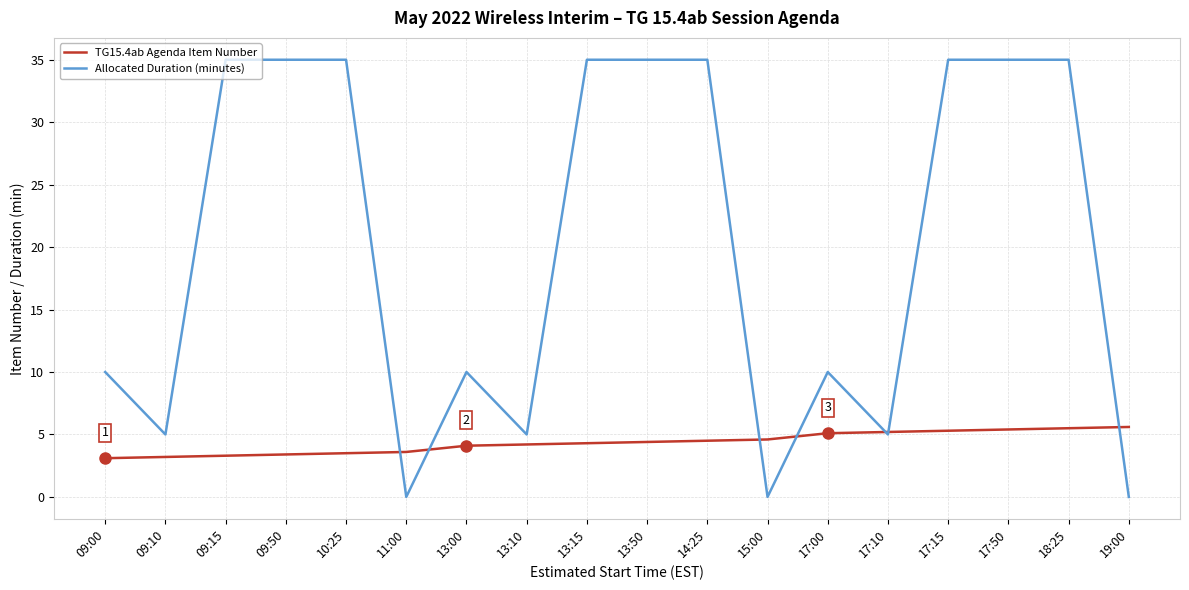

True or false: Allocated Duration (minutes) and TG15.4ab Agenda Item Number intersect in this chart.

True